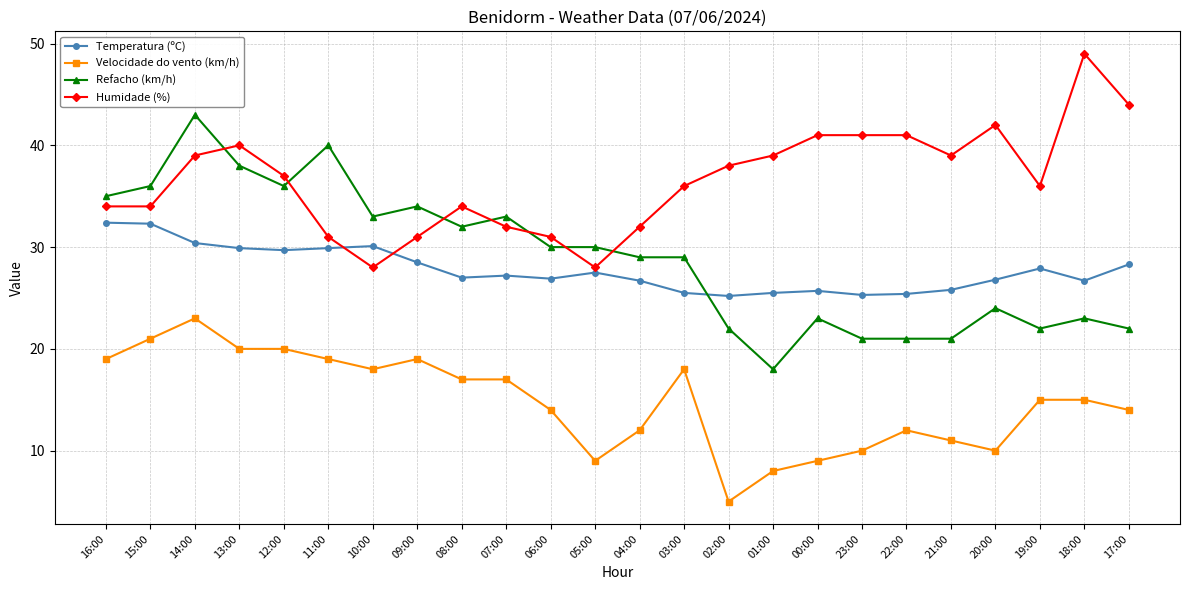

True or false: Humidade (%) and Velocidade do vento (km/h) intersect in this chart.

False